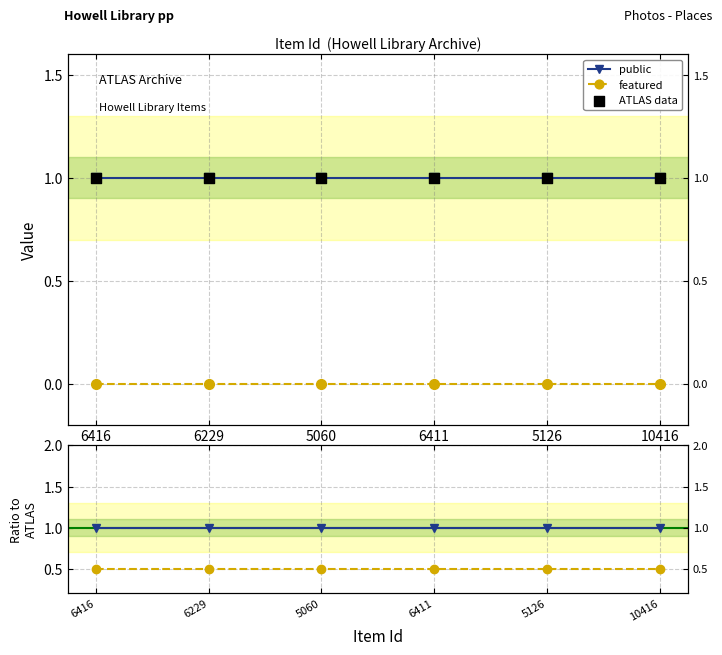

Which series contains the lowest Y value?

featured